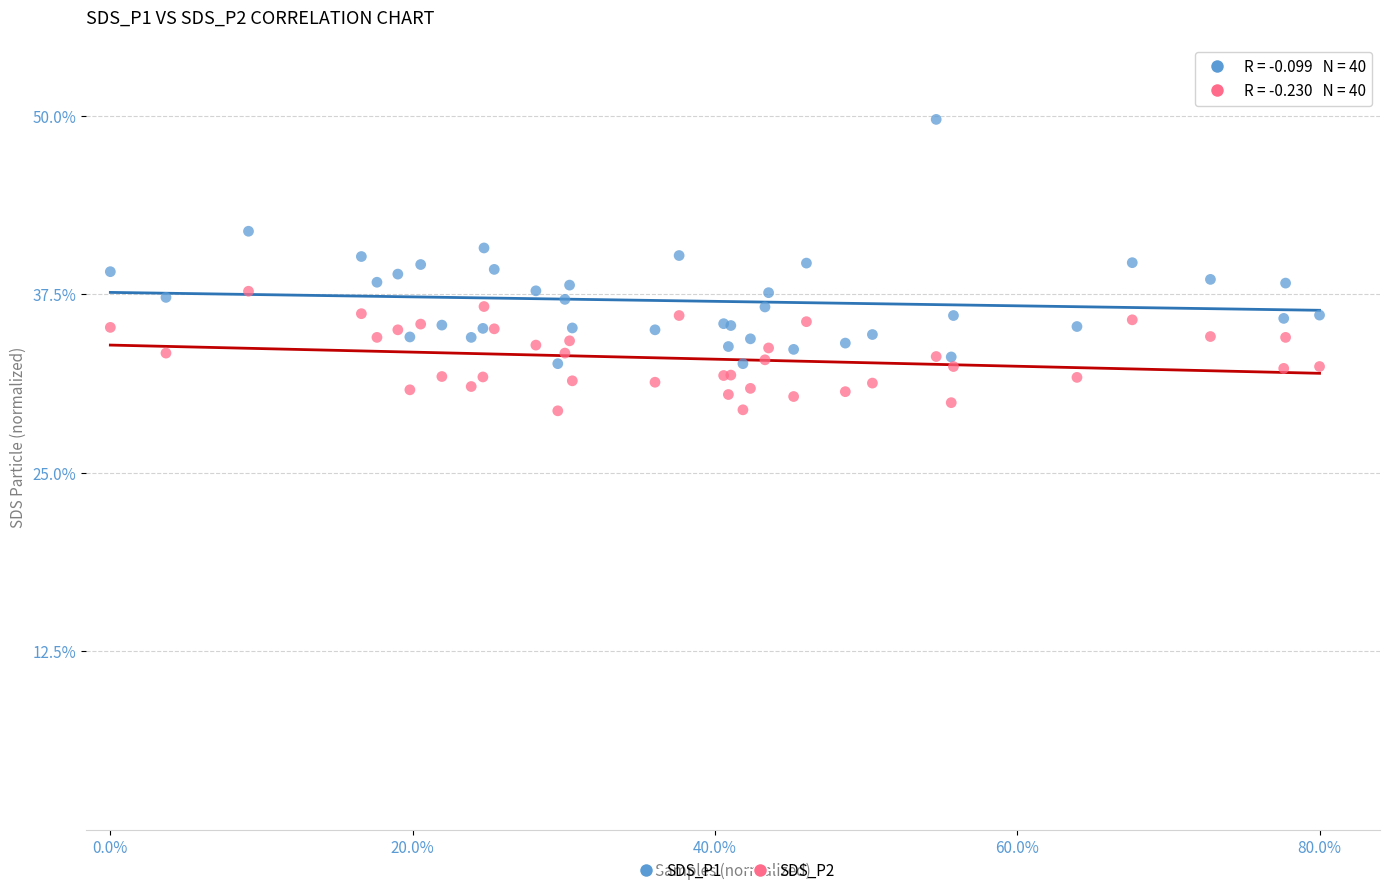

Which series has the largest Y range (max minus min)?

SDS_P1